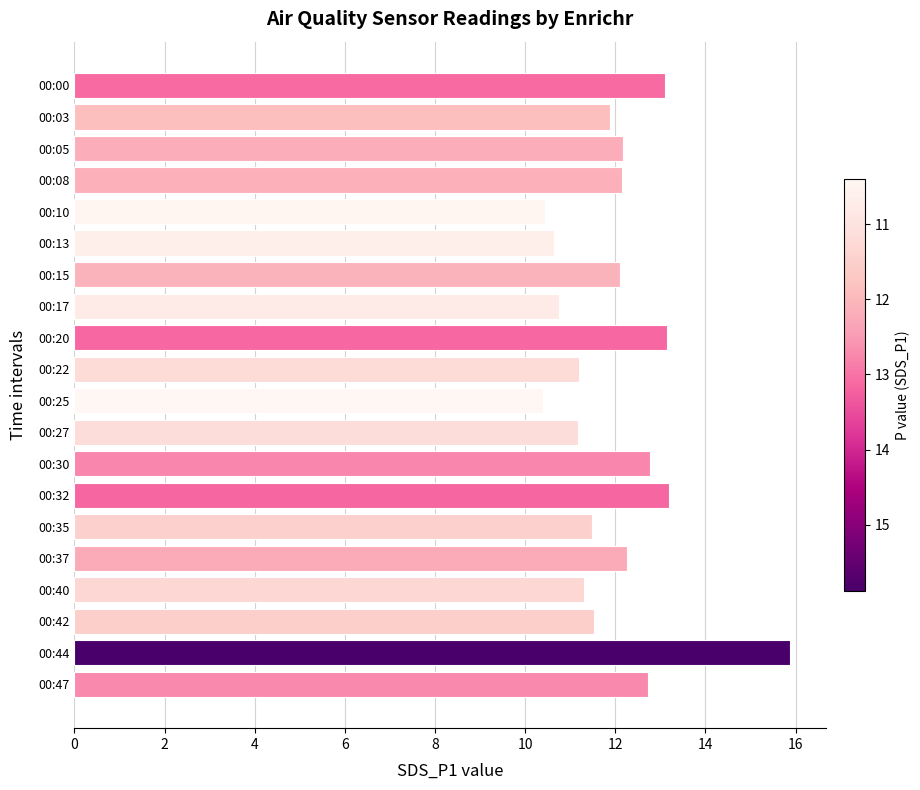

The chart shows a value of 11.2 at 00:22. True or false?

True